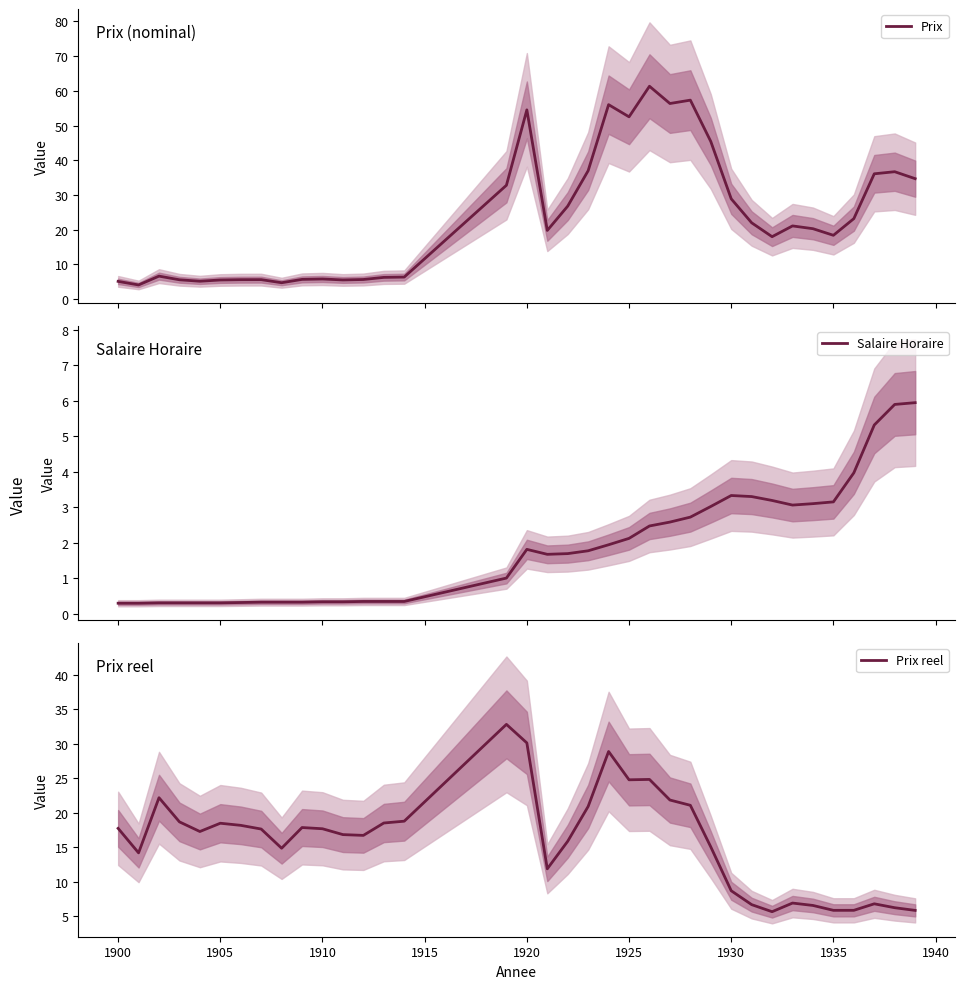

What is the highest value of the Prix series?

61.3